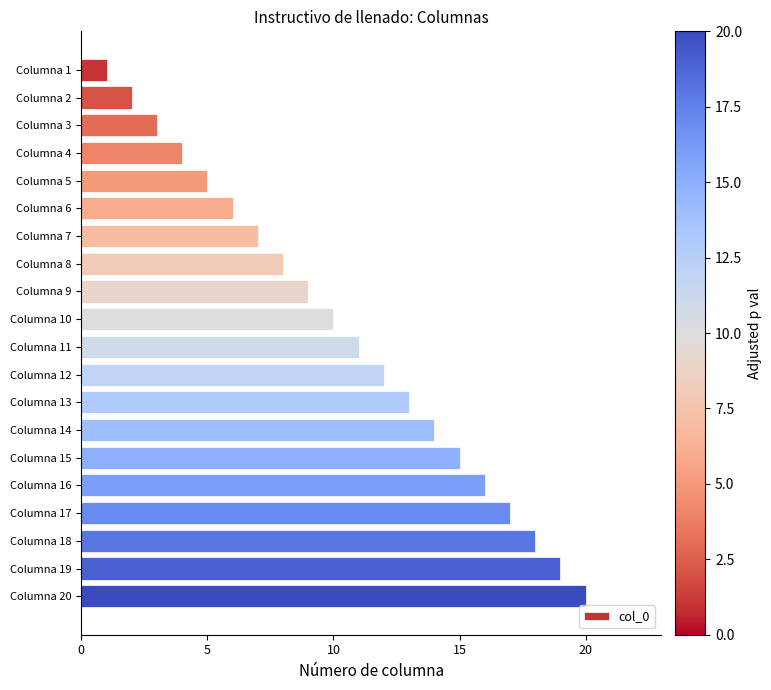

Is it true that the value at Columna 19 is 19?

True